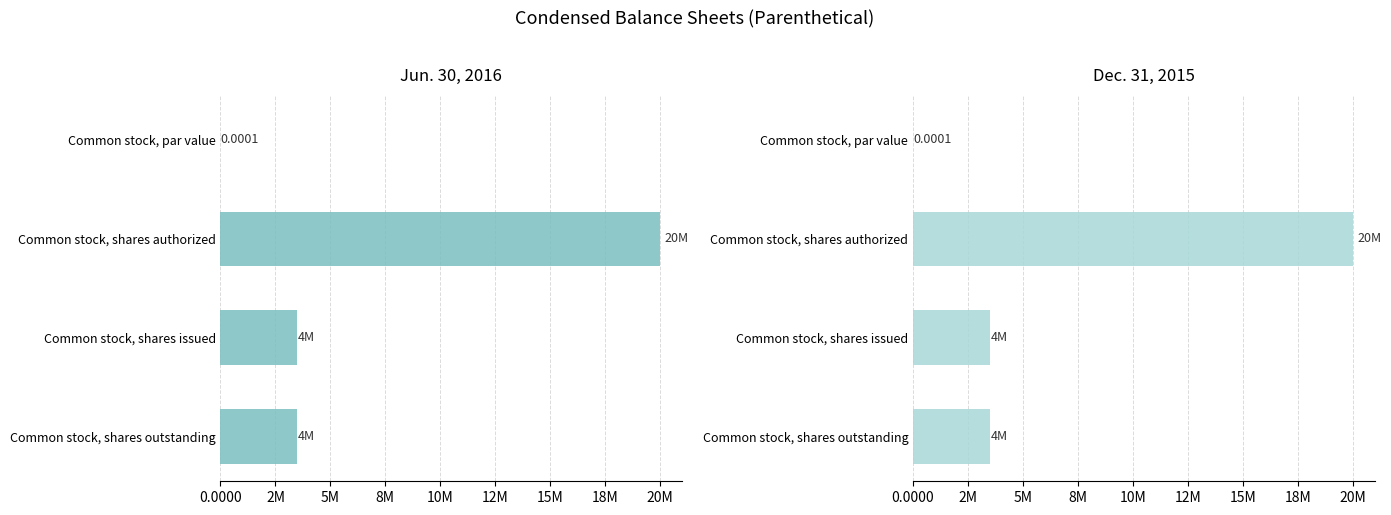

What position from the left is Common stock, shares authorized?

2